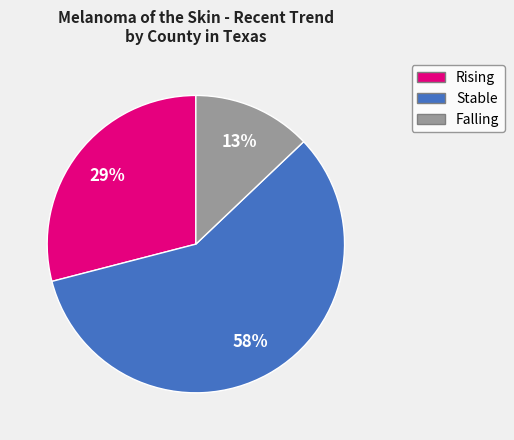

To the nearest percent, what is the difference between the largest and smallest slice percentages?

45%